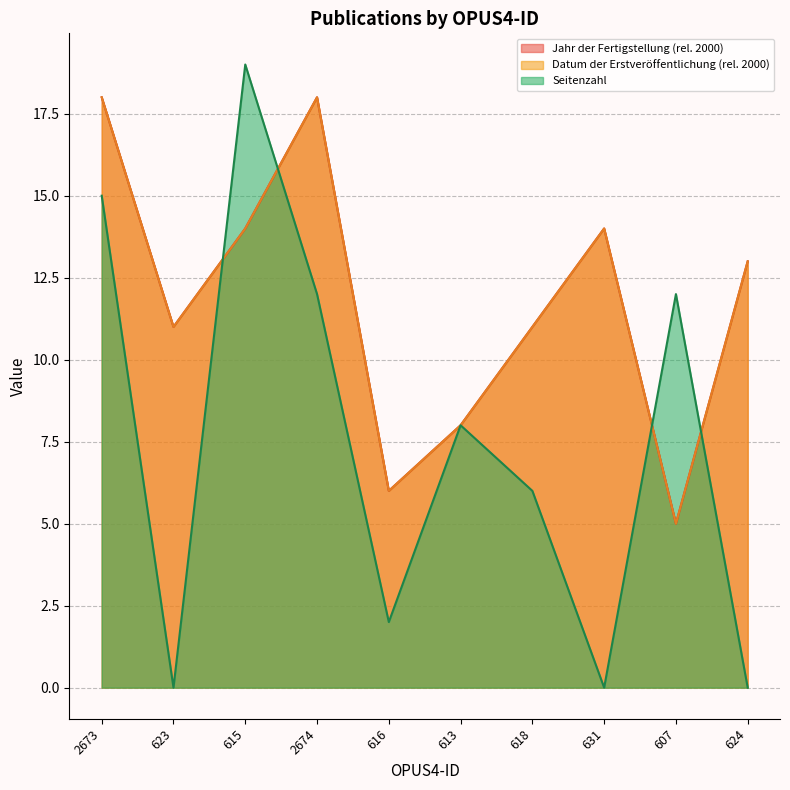

Which label corresponds to the smallest value in the chart?

623